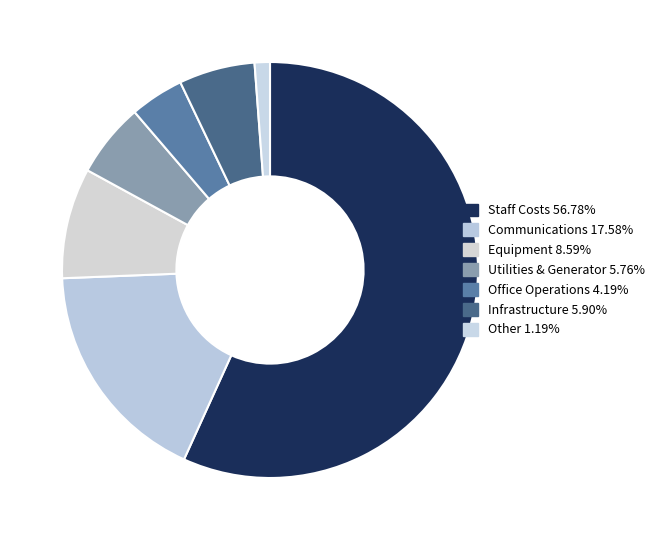

Count the number of slices in the pie.

7